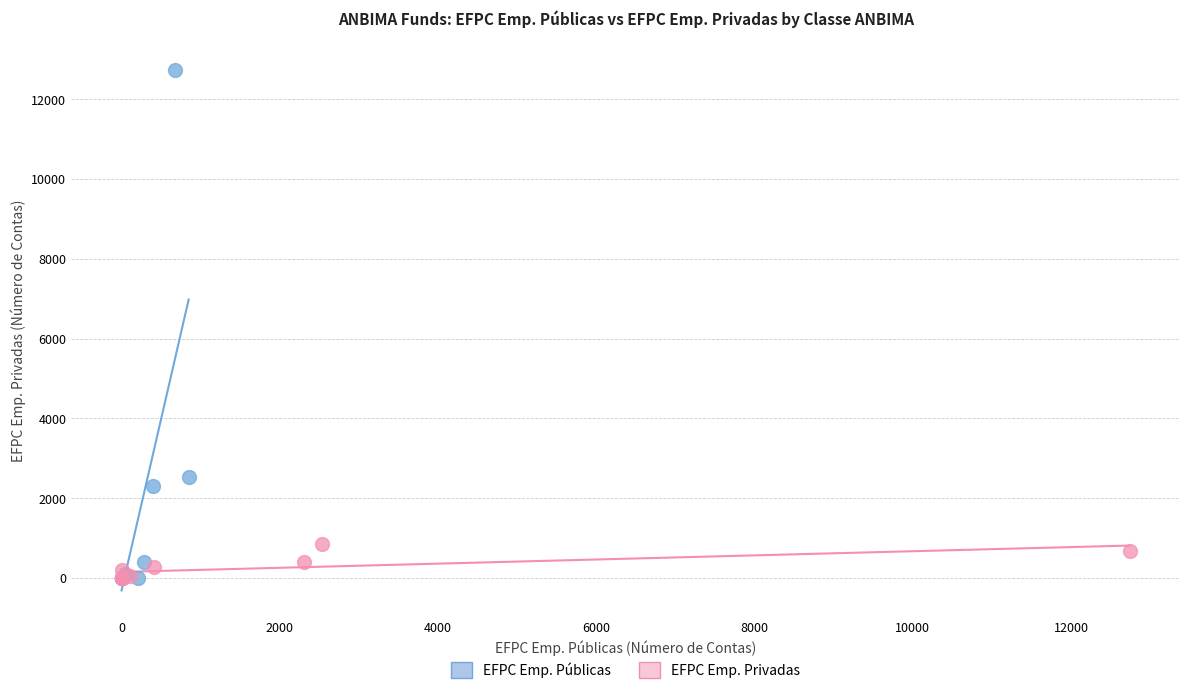

Which series reaches the maximum Y coordinate?

EFPC Emp. Públicas